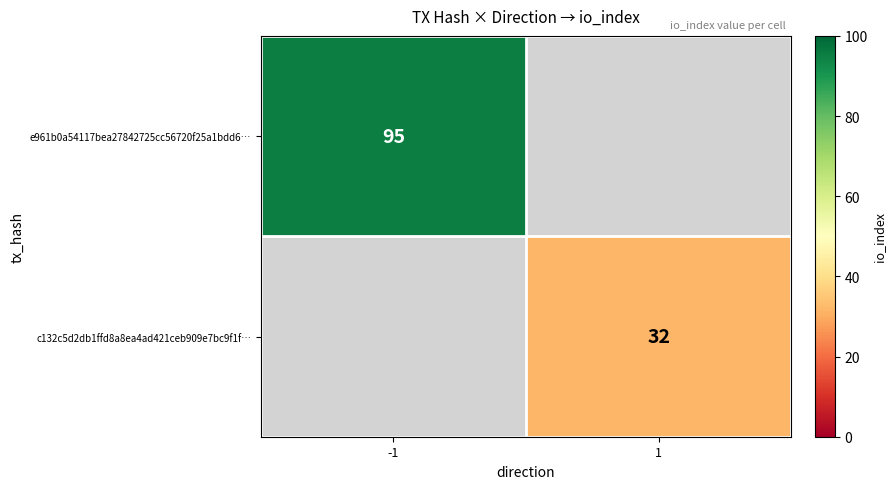

How many distinct data groups are displayed?

2